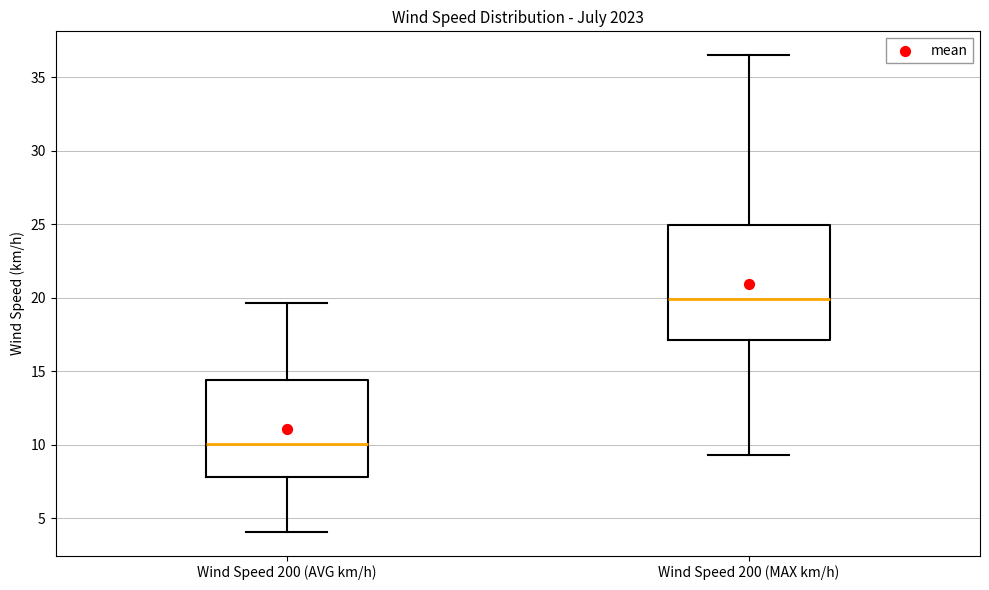

Reading left to right, transcribe this box plot: for each box, give where its median line is, the range the box spans, and where its two whiskers end, as read against the y-axis. The values are not printed on the chart, so give them approximately, as read against the axis.

Wind Speed 200 (AVG km/h): median 10.0, box 8.0 to 14.5, whiskers 4.0 to 19.5
Wind Speed 200 (MAX km/h): median 20.0, box 17.0 to 25.0, whiskers 9.5 to 36.5